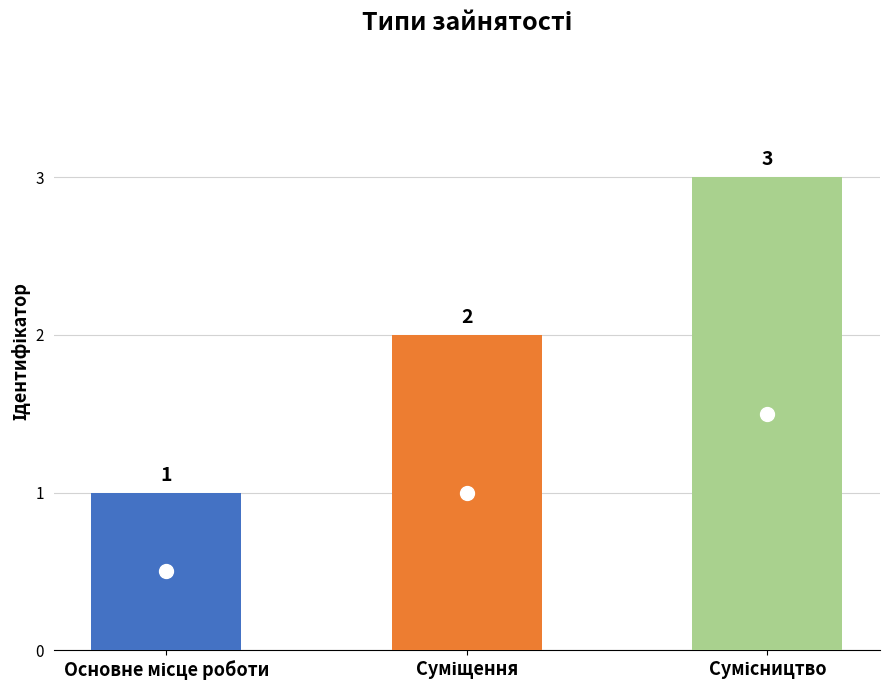

Count the values in the range 1 to 3.

3